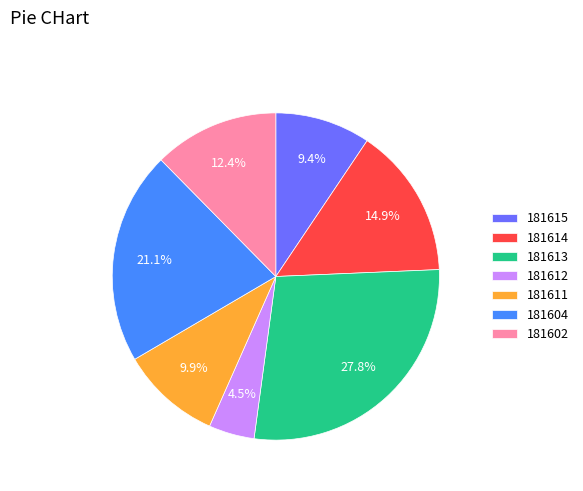

Which category has the biggest portion of the pie?

181613